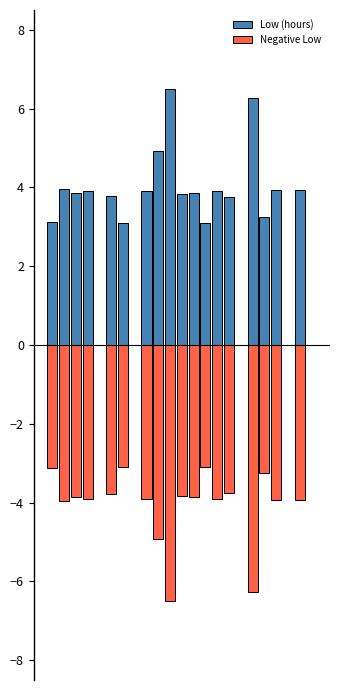

Rank the series by their maximum value, from lowest to highest.

Negative Low, Low (hours)